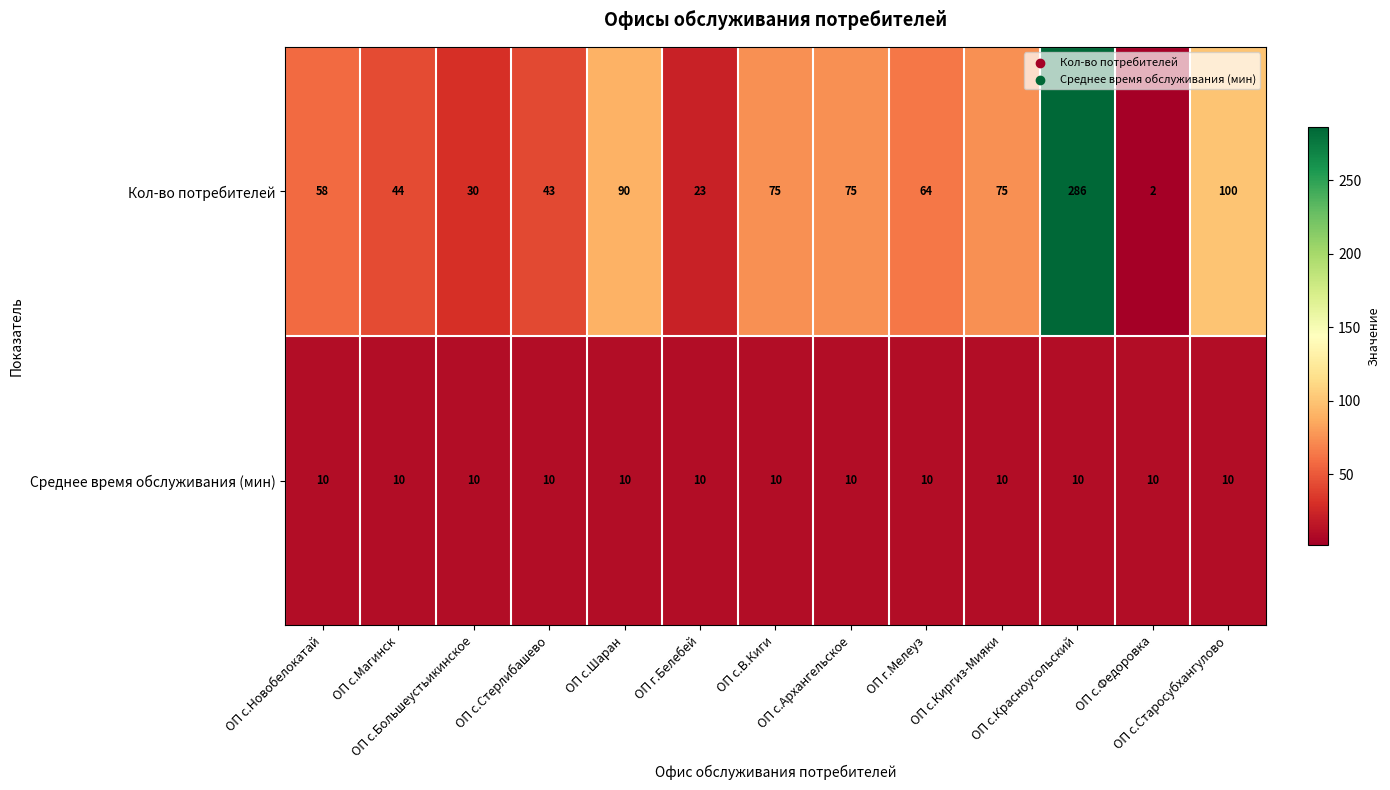

What is the maximum value shown in the chart?

286